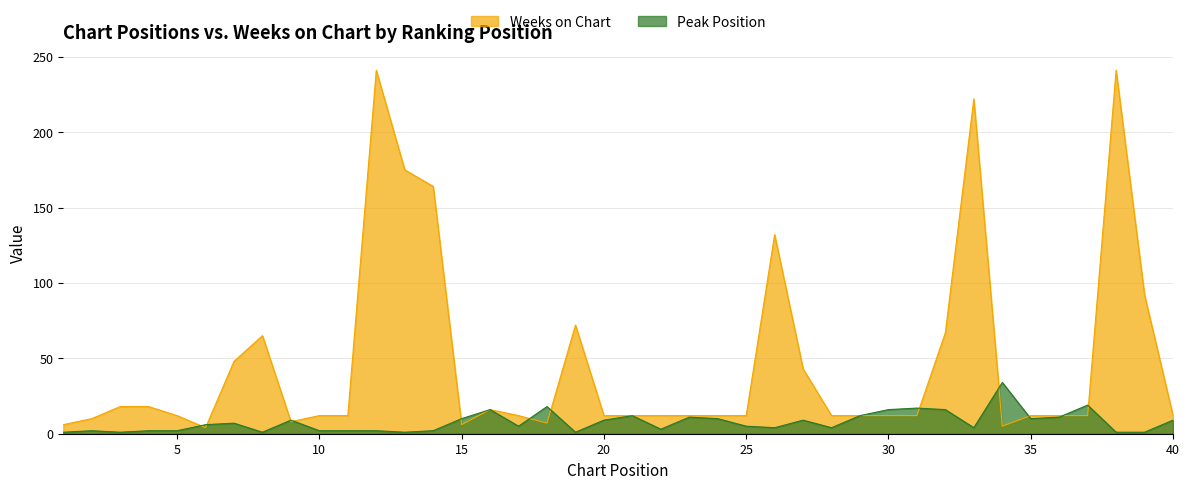

The Weeks on Chart series shows 52 at 33. True or false?

False